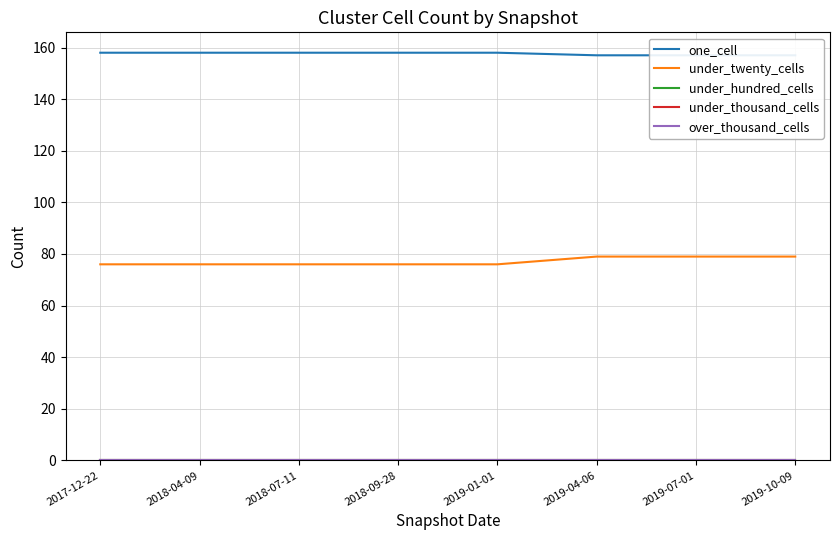

Reading left to right, transcribe all the data shown in this chart.

one_cell: 158	158	158	158	158	157	157	157
under_twenty_cells: 76	76	76	76	76	79	79	79
under_hundred_cells: 0	0	0	0	0	0	0	0
under_thousand_cells: 0	0	0	0	0	0	0	0
over_thousand_cells: 0	0	0	0	0	0	0	0